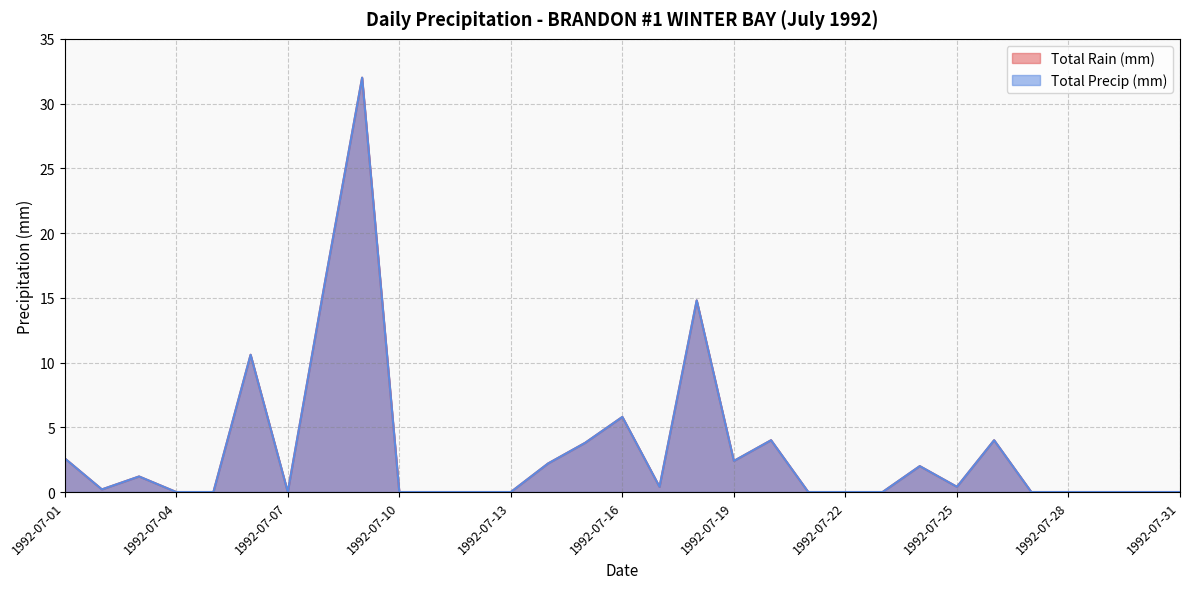

Rank the series by their maximum value, from highest to lowest.

Total Rain (mm), Total Precip (mm)